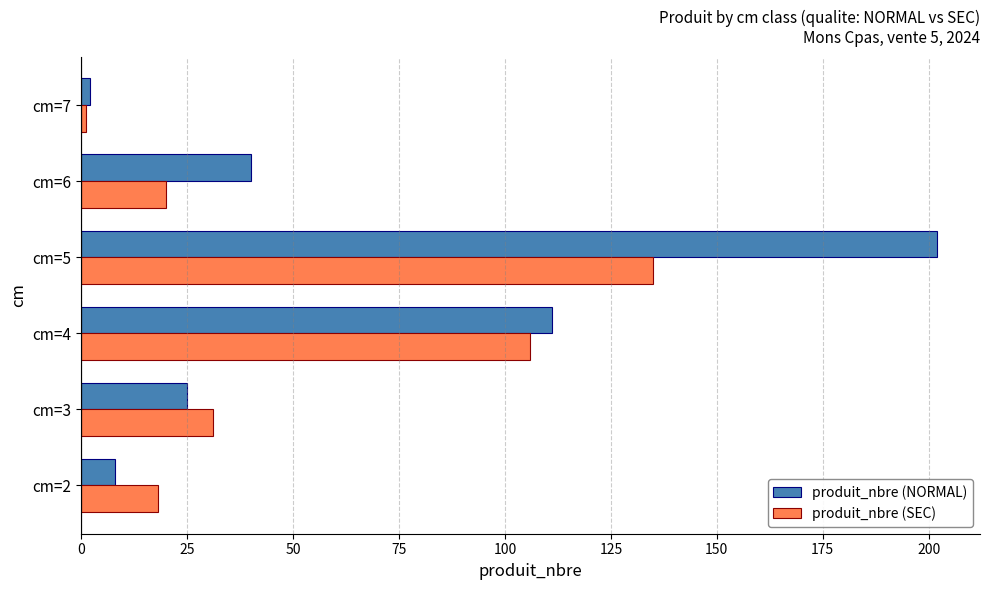

The produit_nbre (SEC) series shows 33 at cm=6. True or false?

False